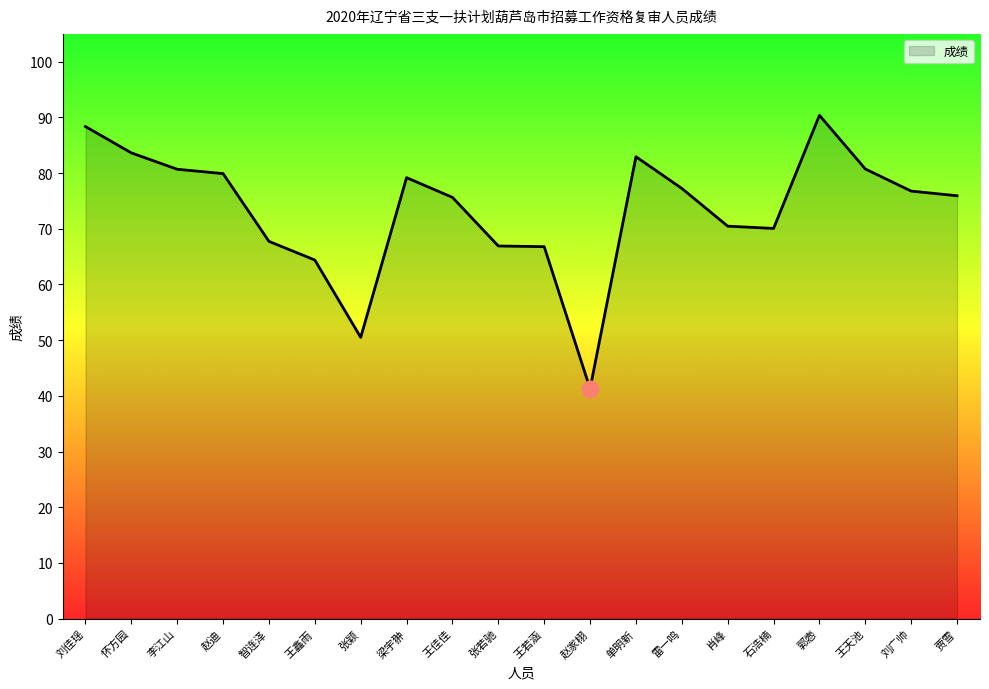

True or false: the data shows 118.4 at 刘佳瑶.

False